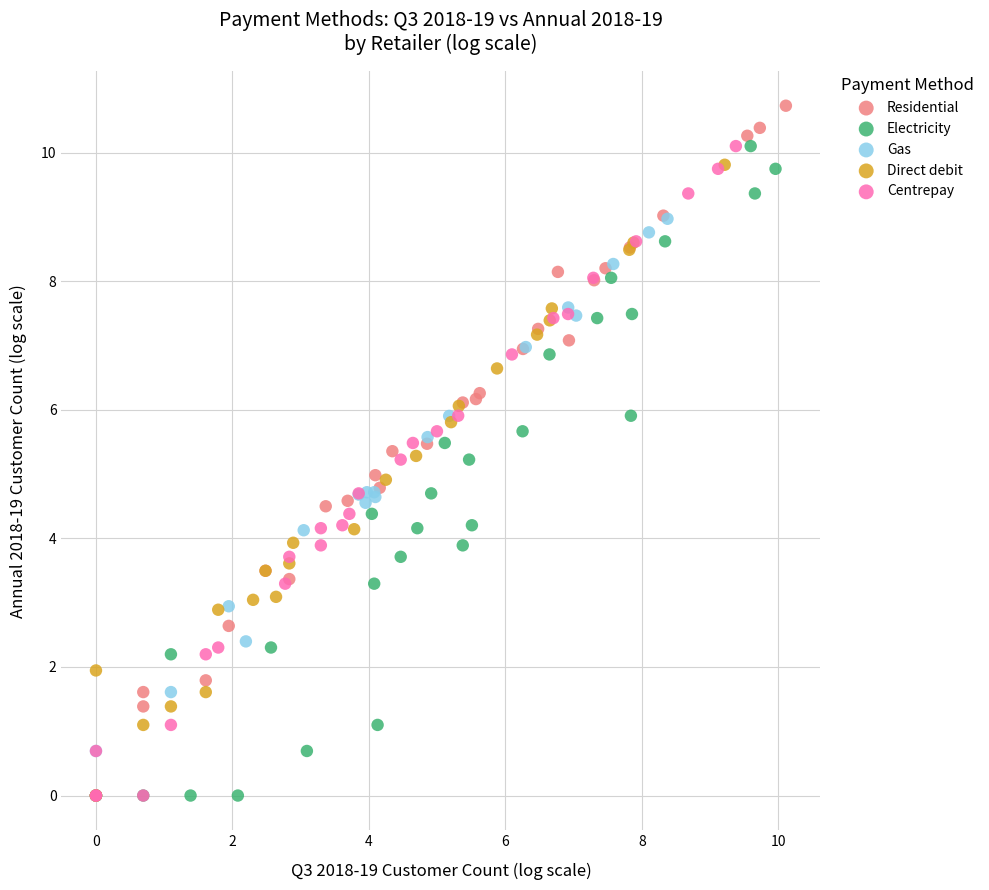

What are all the series names shown in the legend?

Residential, Electricity, Gas, Direct debit, Centrepay